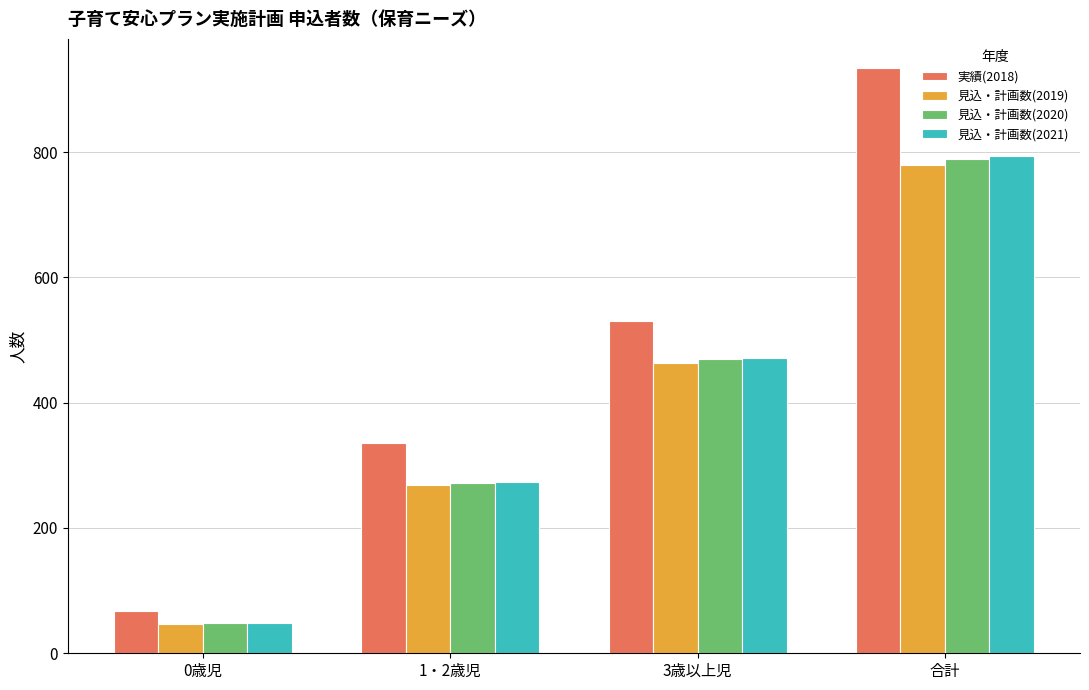

What is the maximum value for 見込・計画数(2019)?

779